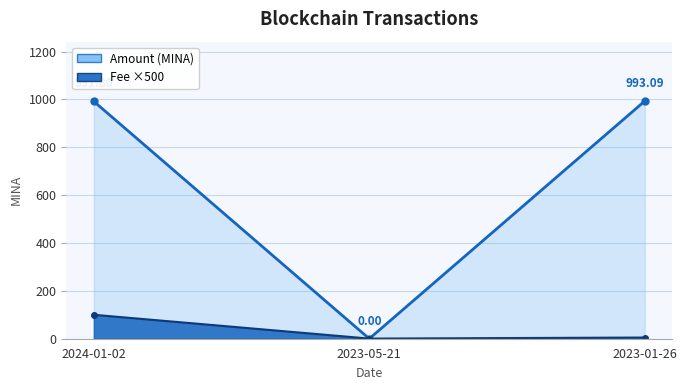

Reading left to right, what are all the values shown in this chart?

991.8	0.0	993.1